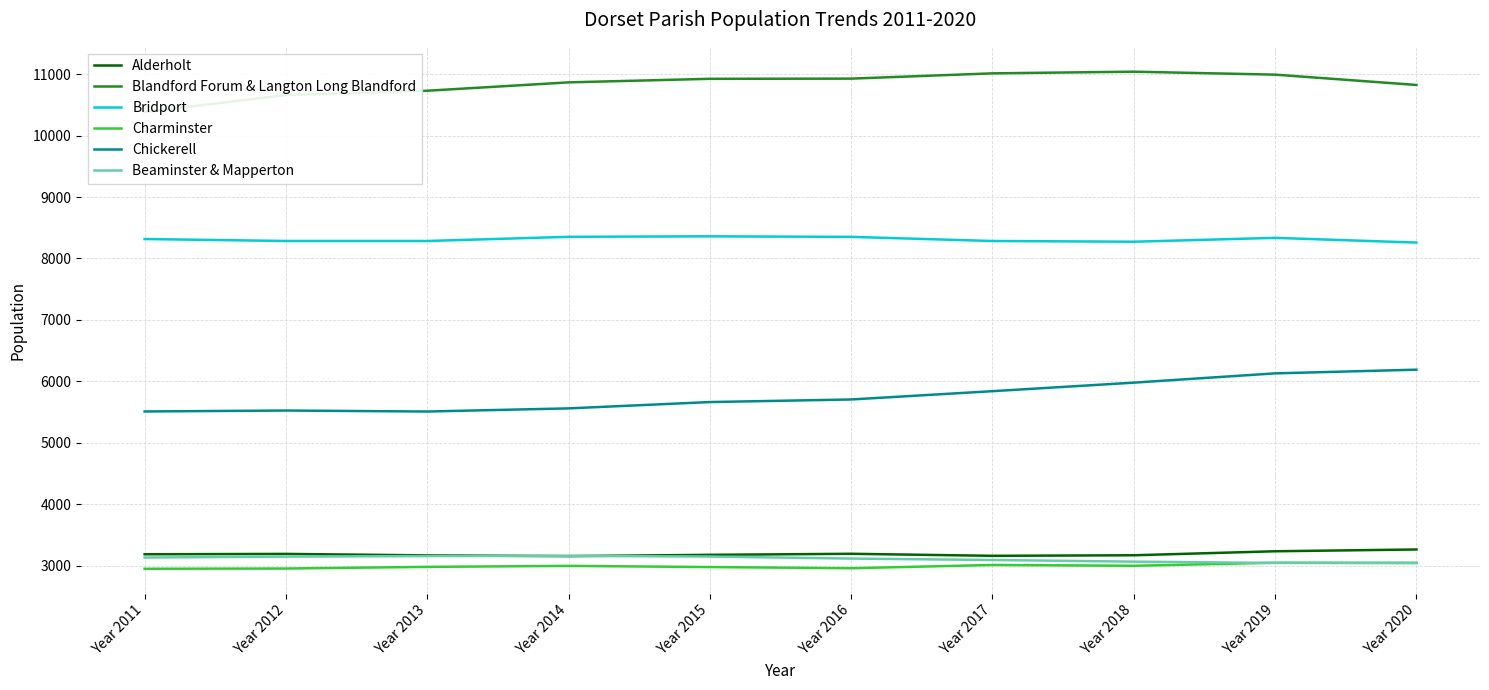

What is the approximate value of Blandford Forum & Langton Long Blandford at Year 2018?

11040